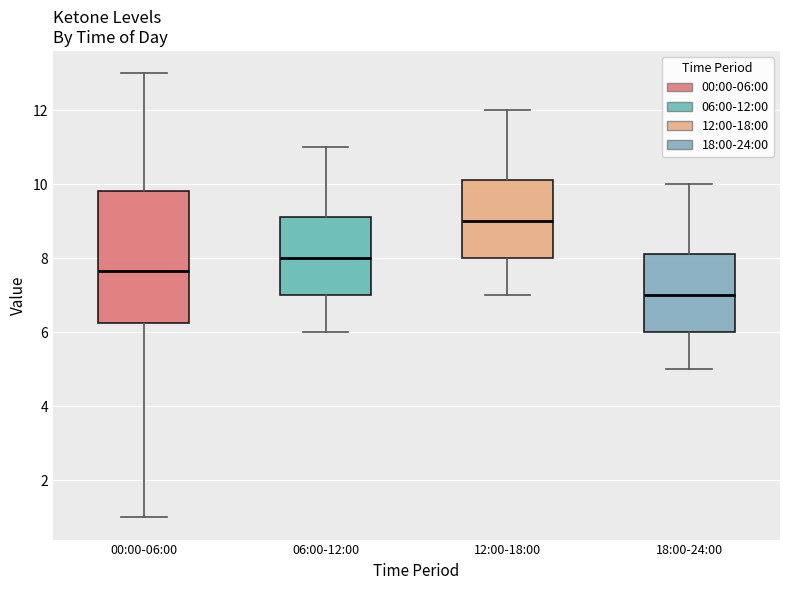

Reading left to right, transcribe this box plot: for each box, give where its median line is, the range the box spans, and where its two whiskers end, as read against the y-axis. The values are not printed on the chart, so give them approximately, as read against the axis.

00:00-06:00: median 7.6, box 6.2 to 9.8, whiskers 1.0 to 13.0
06:00-12:00: median 8.0, box 7.0 to 9.2, whiskers 6.0 to 11.0
12:00-18:00: median 9.0, box 8.0 to 10.2, whiskers 7.0 to 12.0
18:00-24:00: median 7.0, box 6.0 to 8.2, whiskers 5.0 to 10.0